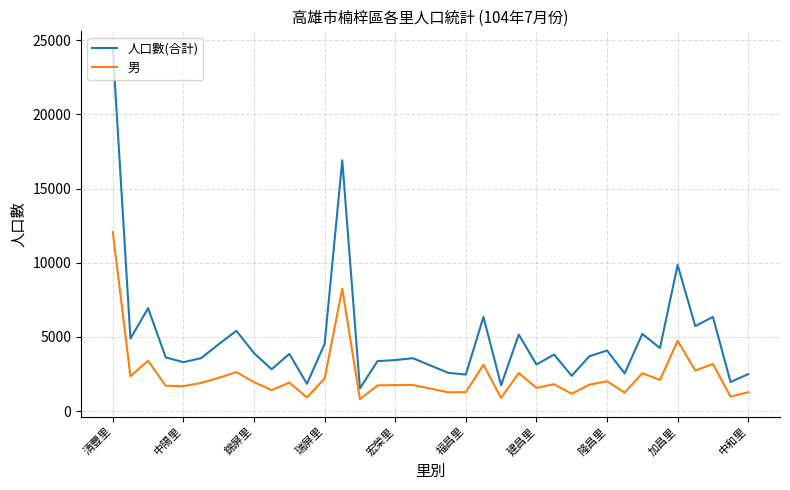

How many lines are shown in the chart?

2